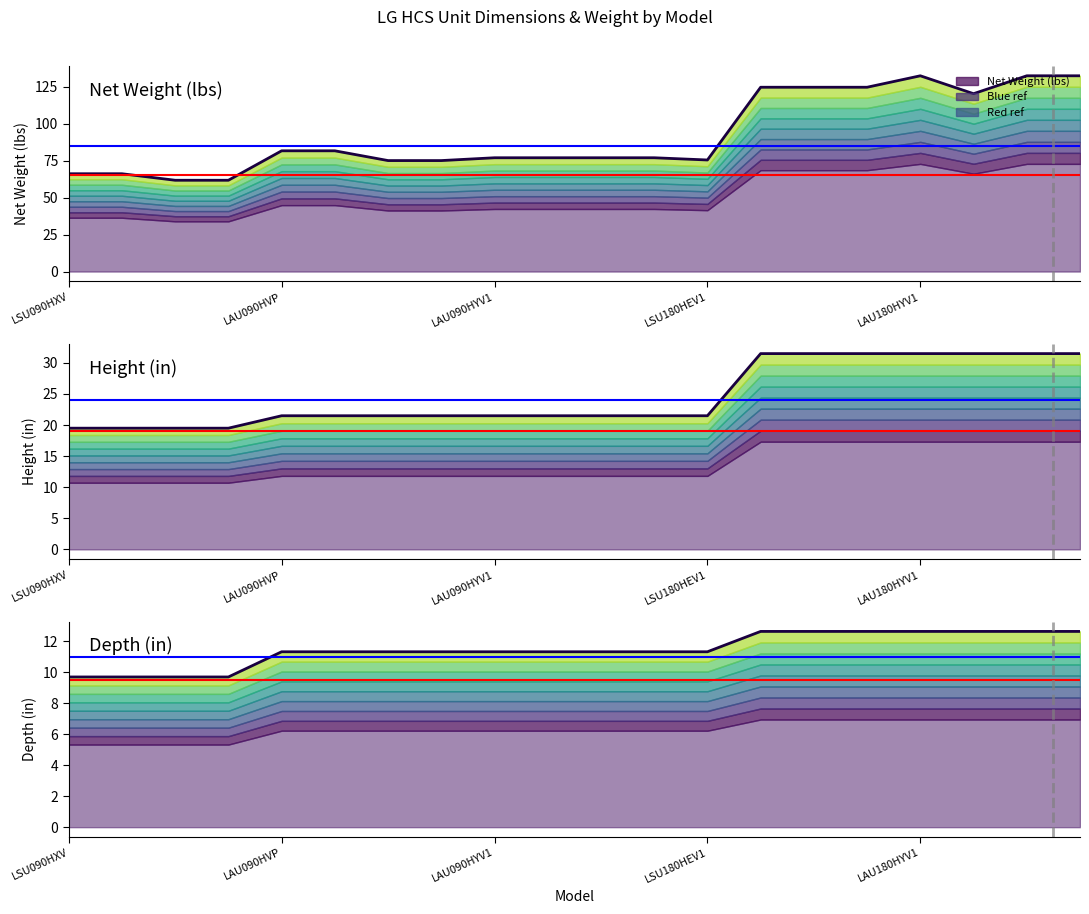

Reading left to right, transcribe all the data shown in this chart.

Net Weight (lbs): LSU090HXV=66.1	LSU120HXV=66.1	LSU090HEV1=61.7	LSU120HEV1=61.7	LAU090HVP=81.6	LAU120HVP=81.6	LSU090HSV4=75.0	LSU120HSV4=75.0	LAU090HYV1=76.9	LAU120HYV1=76.9	LUU097HV=76.9	LUU127HV=76.9	LSU180HEV1=75.4	LSU240HLV=124.6	LSU300HLV=124.6	LSU360HLV=124.6	LAU180HYV1=132.3	LSU180HSV4=120.2	LAU240HSV2=132.3	LAU240HYV1=132.3
Height (in): LSU090HXV=19.5	LSU120HXV=19.5	LSU090HEV1=19.5	LSU120HEV1=19.5	LAU090HVP=21.5	LAU120HVP=21.5	LSU090HSV4=21.5	LSU120HSV4=21.5	LAU090HYV1=21.5	LAU120HYV1=21.5	LUU097HV=21.5	LUU127HV=21.5	LSU180HEV1=21.5	LSU240HLV=31.5	LSU300HLV=31.5	LSU360HLV=31.5	LAU180HYV1=31.5	LSU180HSV4=31.5	LAU240HSV2=31.5	LAU240HYV1=31.5
Depth (in): LSU090HXV=9.7	LSU120HXV=9.7	LSU090HEV1=9.7	LSU120HEV1=9.7	LAU090HVP=11.3	LAU120HVP=11.3	LSU090HSV4=11.3	LSU120HSV4=11.3	LAU090HYV1=11.3	LAU120HYV1=11.3	LUU097HV=11.3	LUU127HV=11.3	LSU180HEV1=11.3	LSU240HLV=12.6	LSU300HLV=12.6	LSU360HLV=12.6	LAU180HYV1=12.6	LSU180HSV4=12.6	LAU240HSV2=12.6	LAU240HYV1=12.6